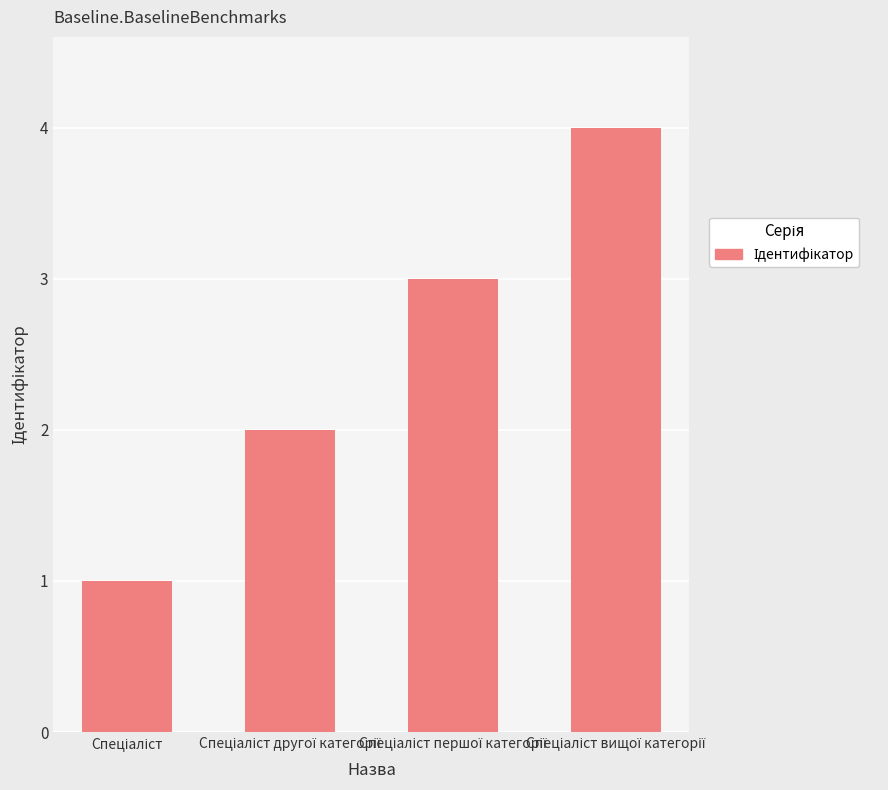

What is the greatest value displayed?

4